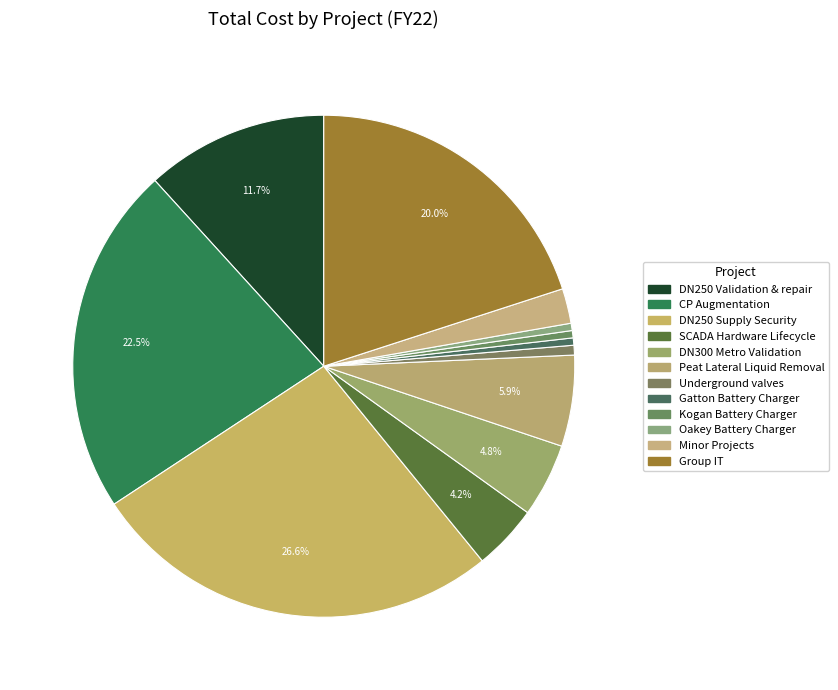

Which slice is the largest?

DN250 Supply Security